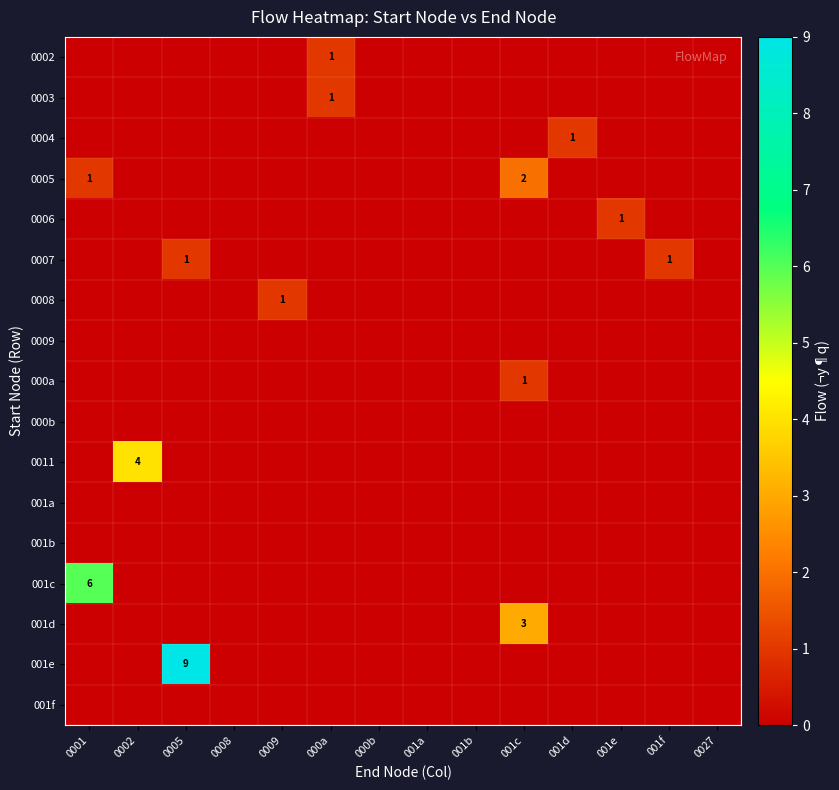

The 001c series shows 2 at 0001. True or false?

False